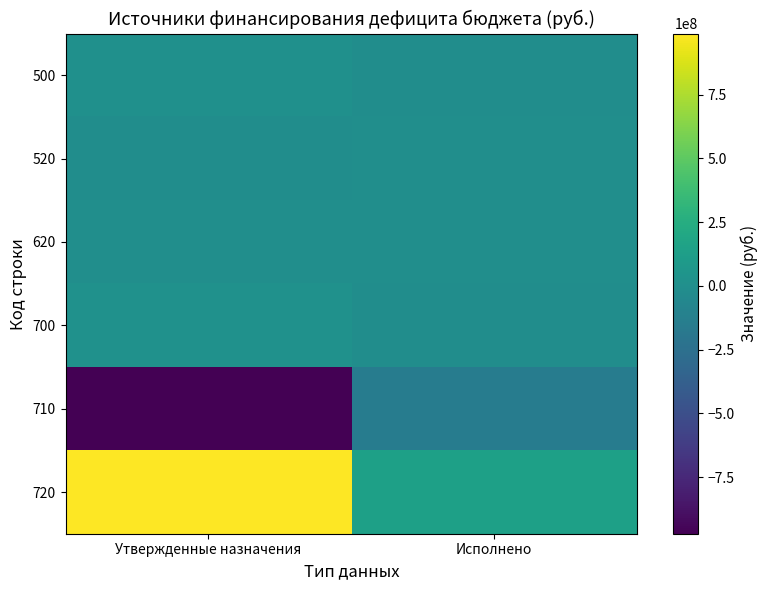

Which series has the largest total across all categories?

720